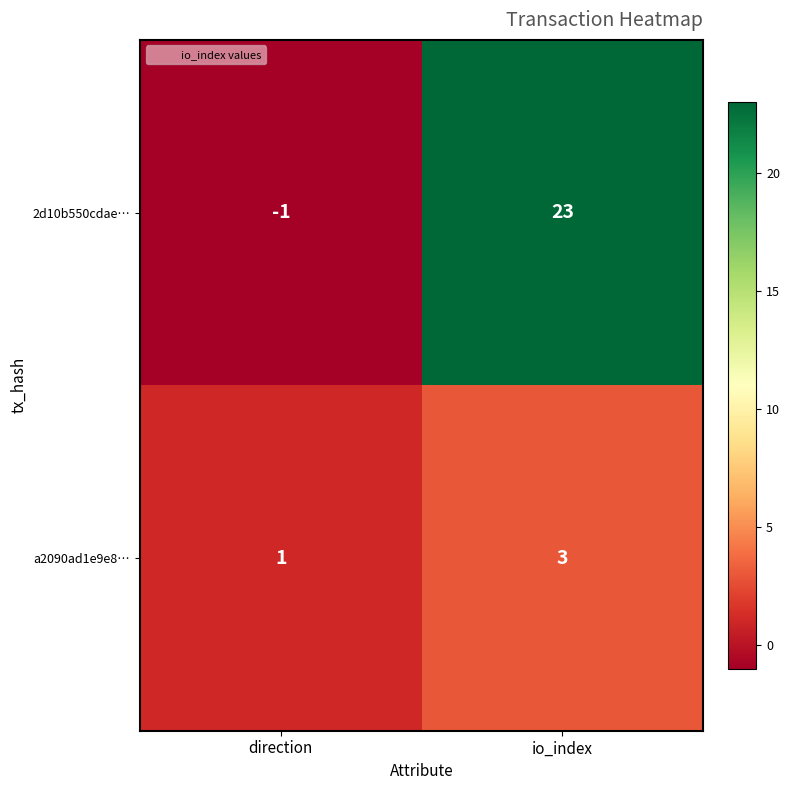

What is the difference between the 2d10b550cdae… values at direction and io_index?

24